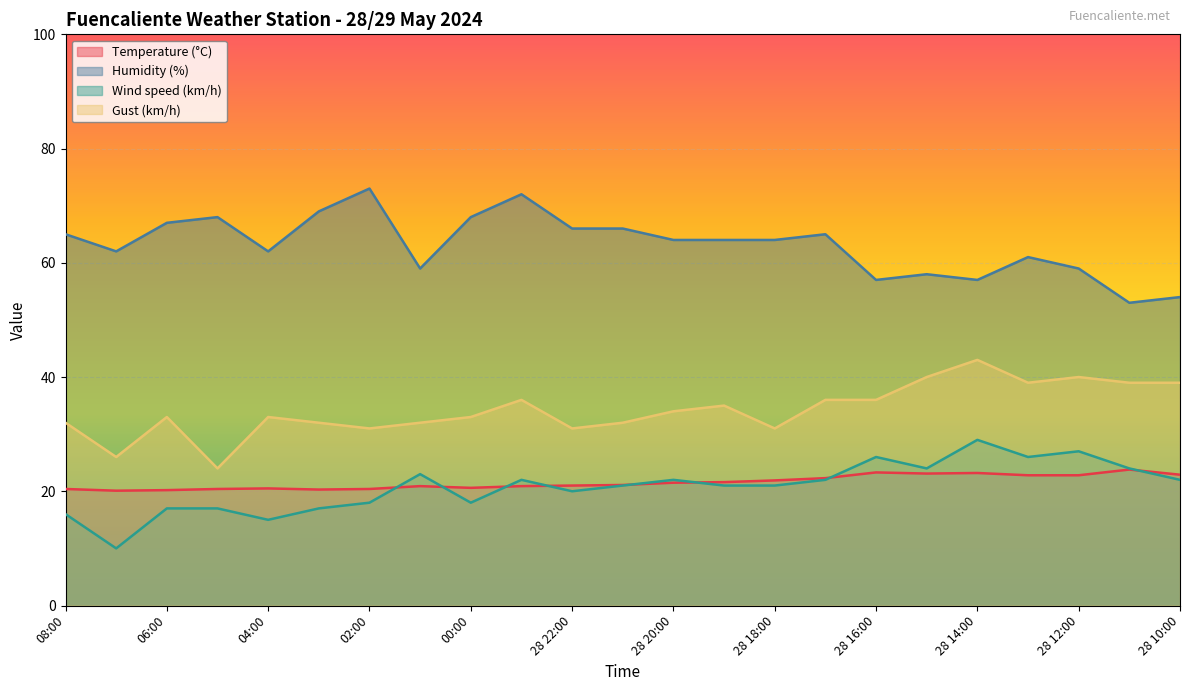

At how many categories does at least one series exceed 22?

23